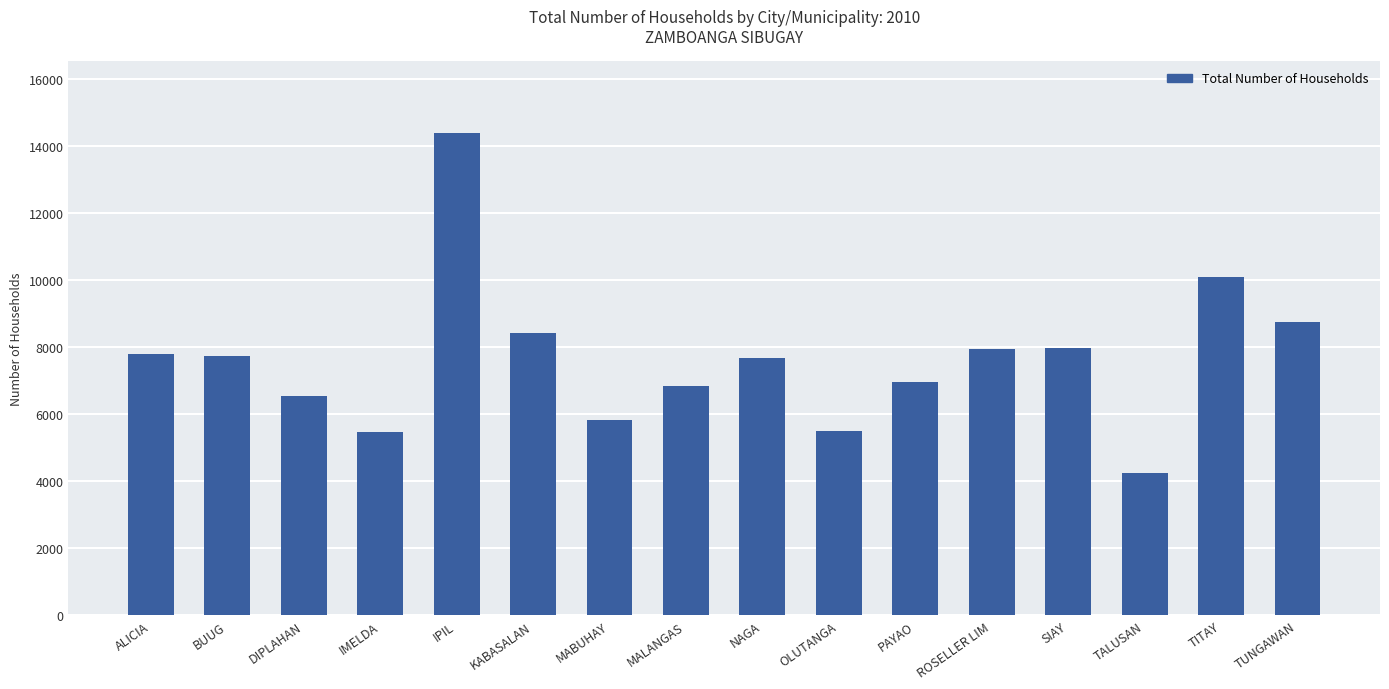

How many values are below 7743?

8